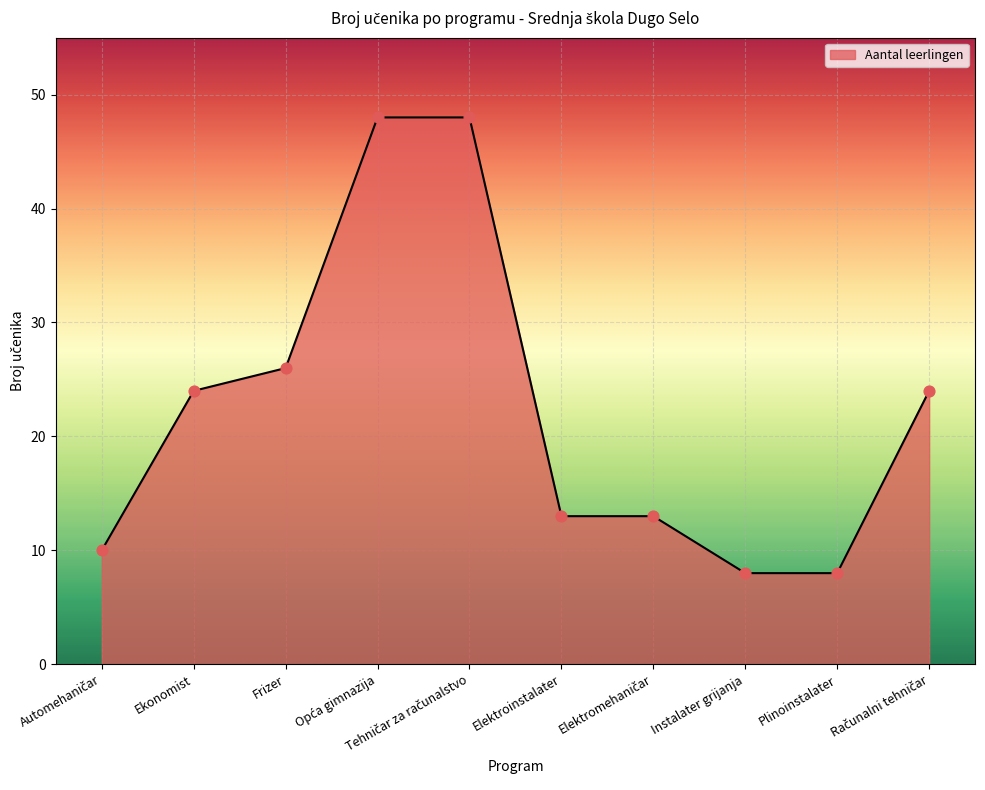

What is the change in value from Frizer to Elektroinstalater?

-13